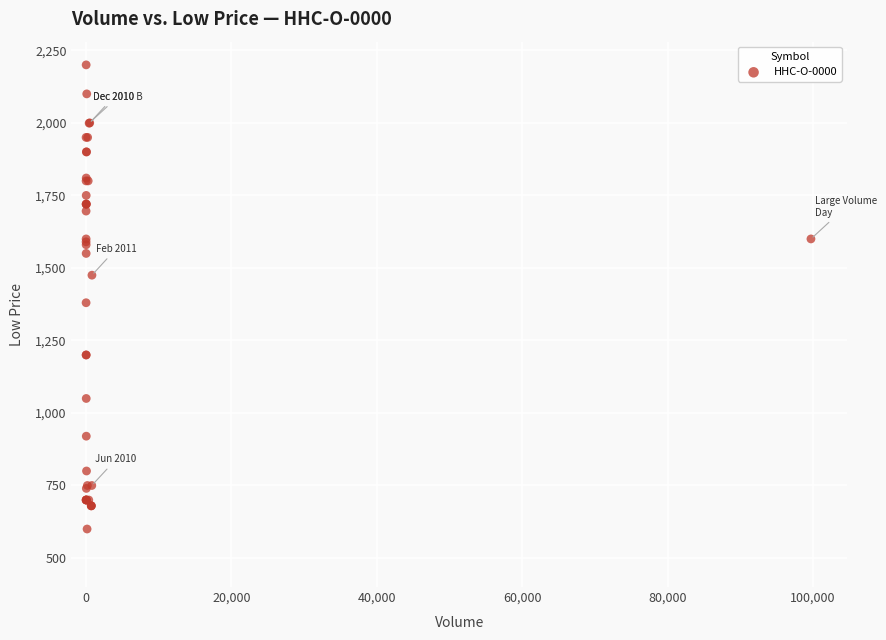

What Y value in the scatter plot is closest to 1400?

1380